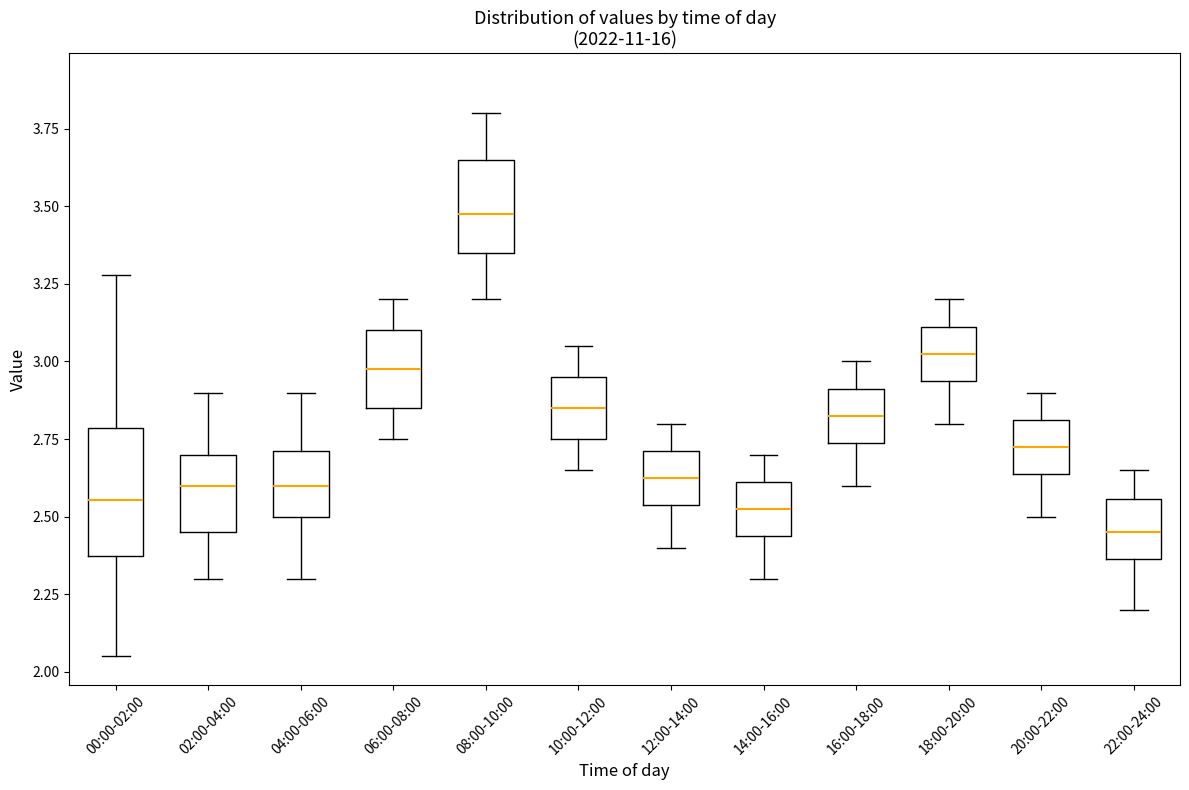

Which box has the highest median line?

08:00-10:00